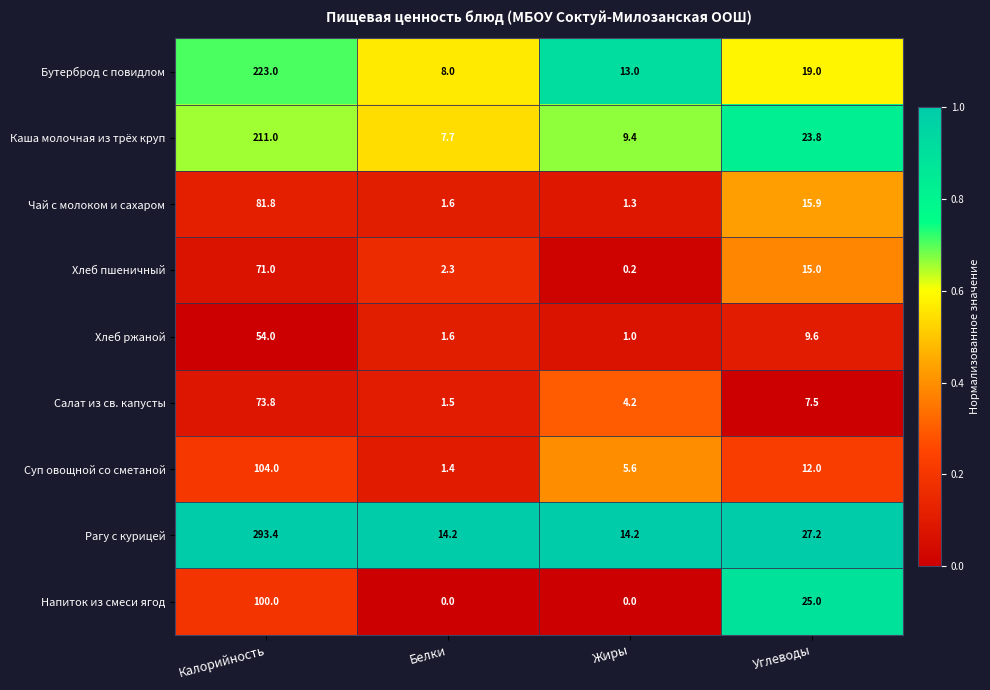

At which category is the sum across all series the highest?

Калорийность